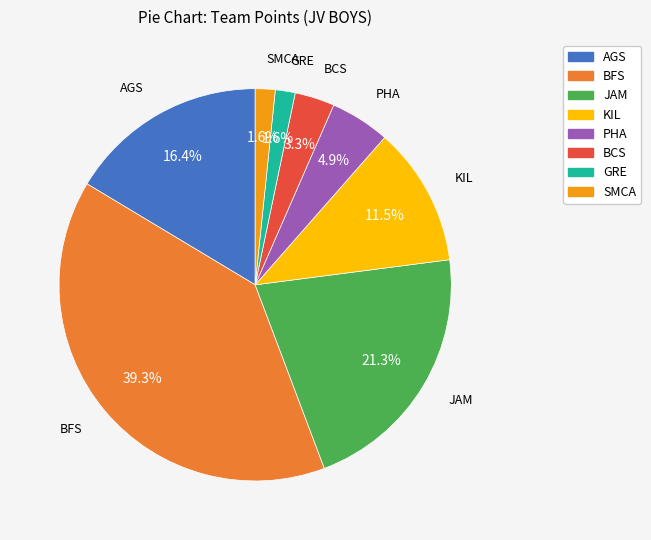

How much of the chart is everything except JAM?

78.7%